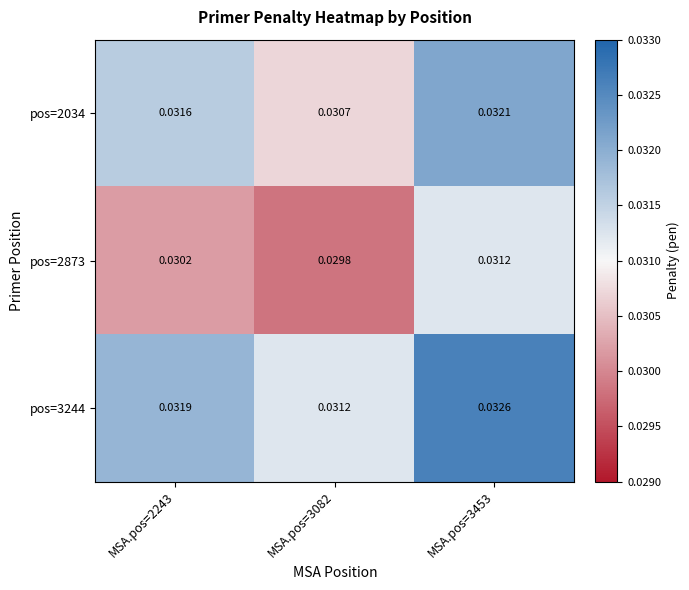

Is the value of pos=3244 at MSA.pos=3082 greater than the value of pos=2873 at MSA.pos=3082?

Yes